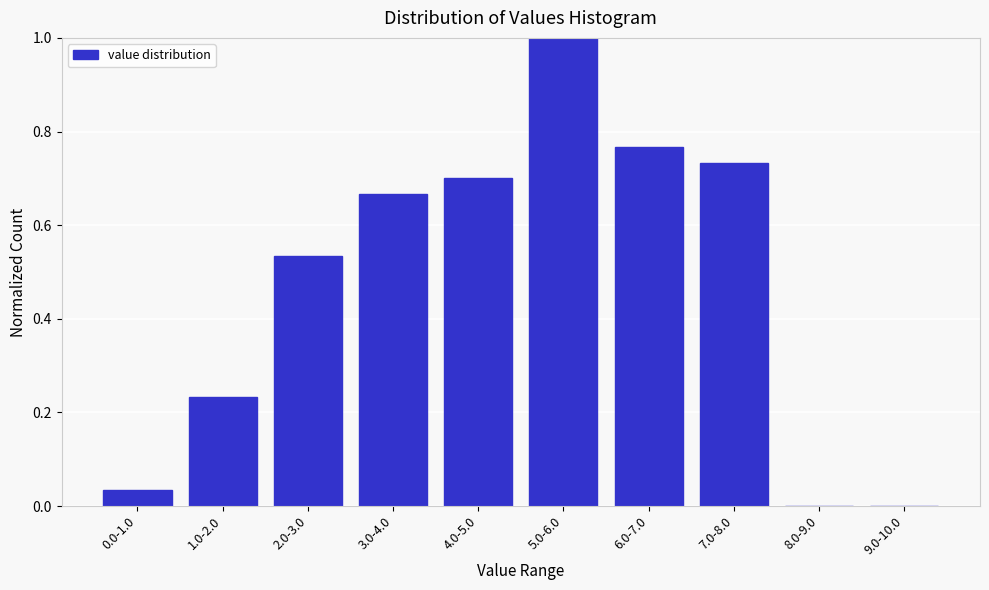

Is it true that the value at 5.0-6.0 is 1.0?

True